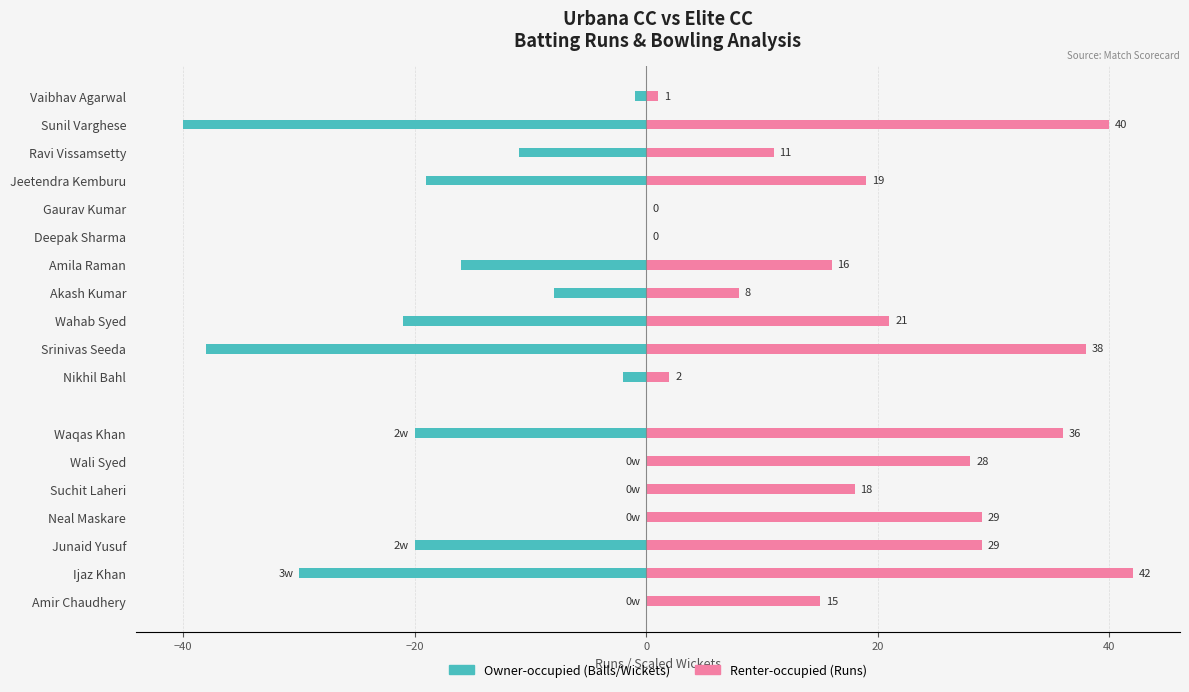

The value of Runs at Nikhil Bahl is 3. True or false?

False